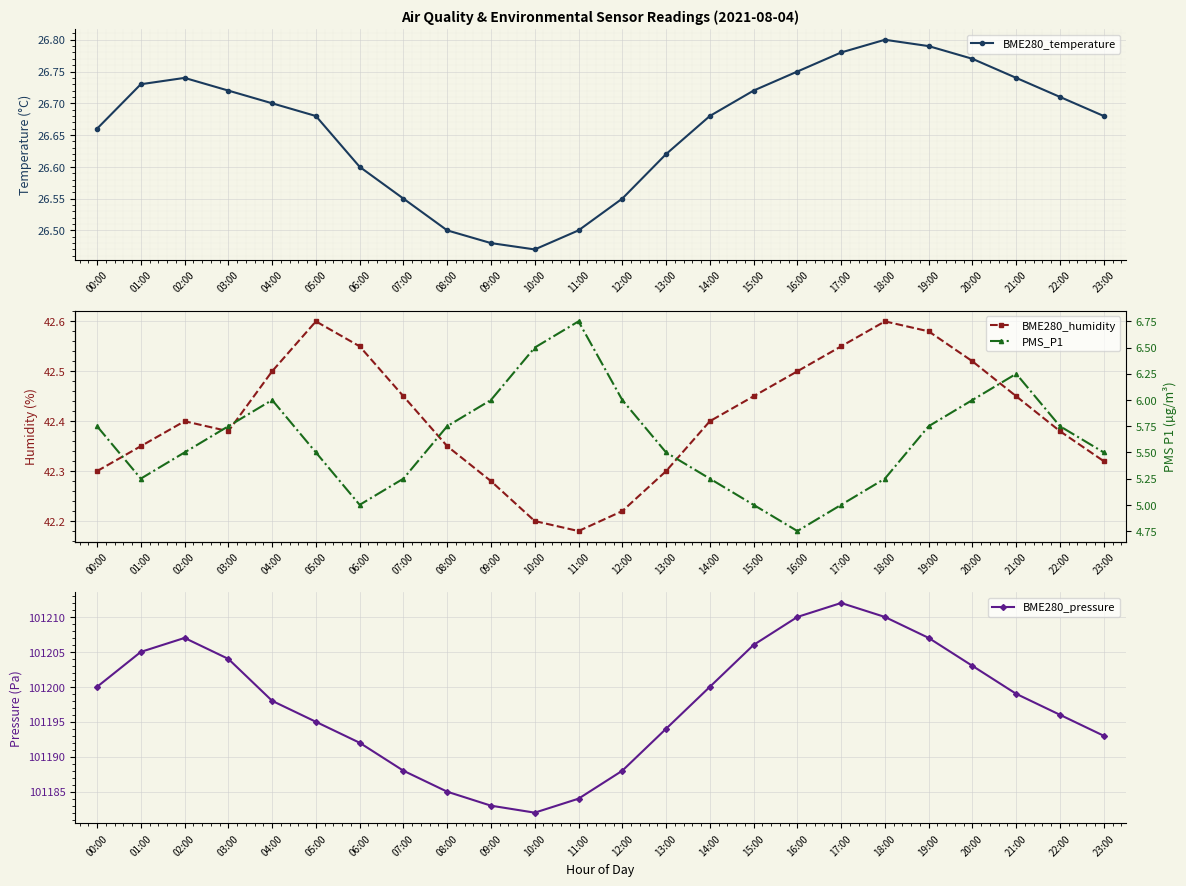

Does the chart display data point markers on the line(s)?

Yes